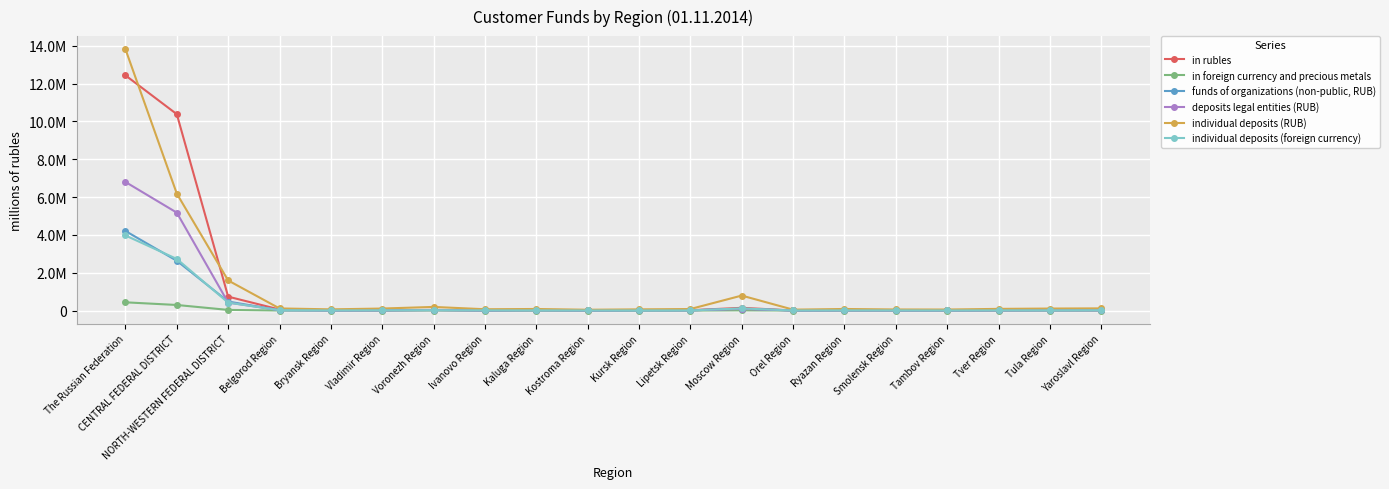

At which label does deposits legal entities (RUB) reach its peak?

The Russian Federation